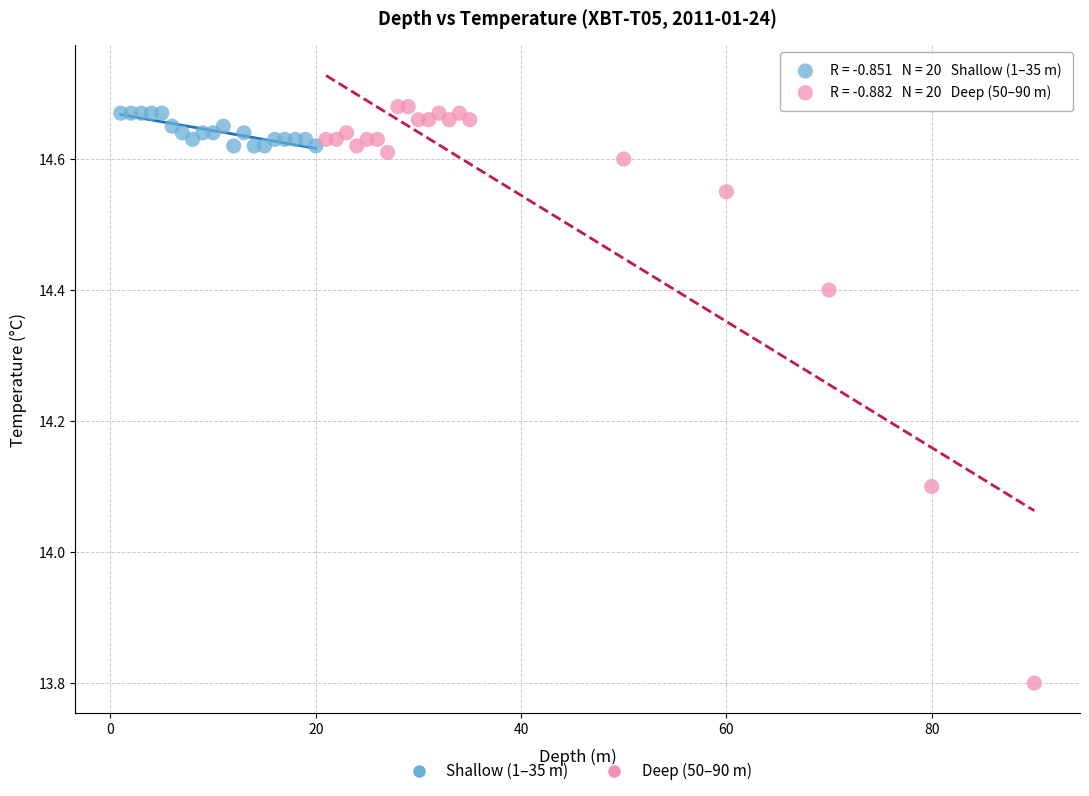

Which series has the widest spread of Y values?

Deep (50–90 m)